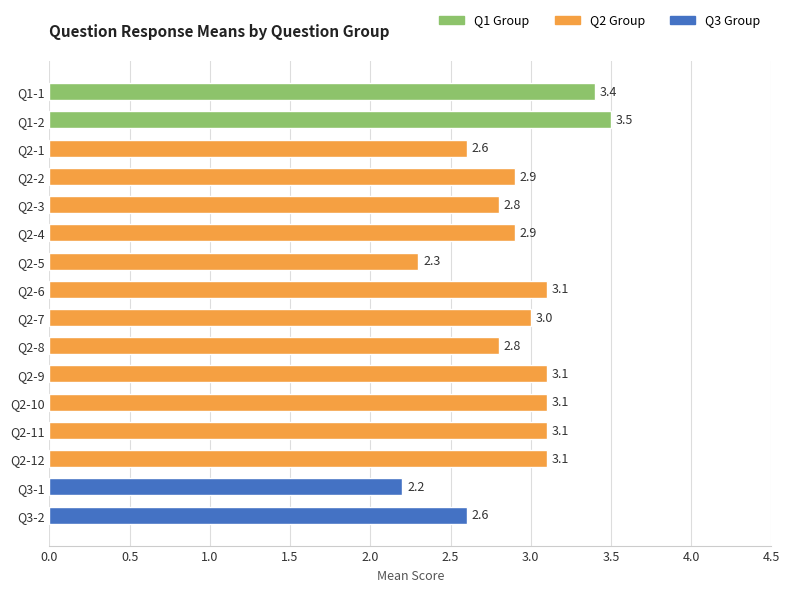

Are the bars horizontal?

Yes